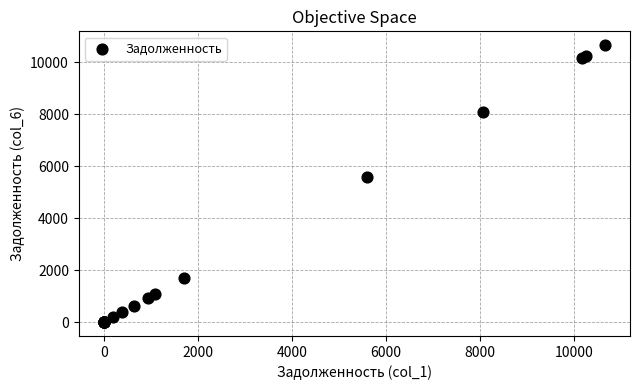

What Y value in the scatter plot is closest to 5325?

5586.7